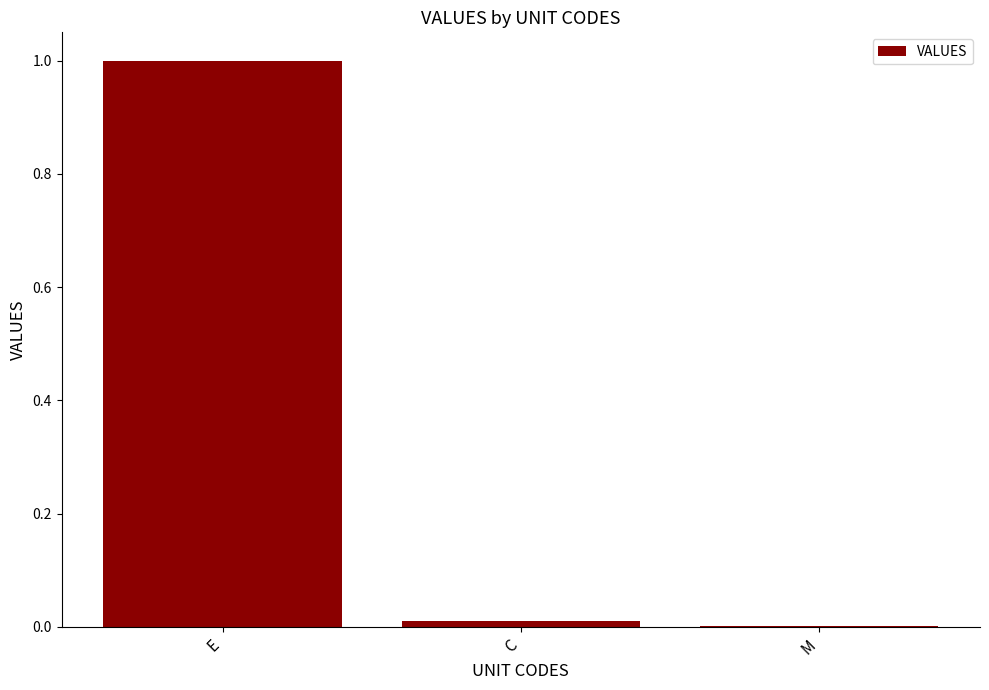

Is it true that the value at E is 1.0?

True